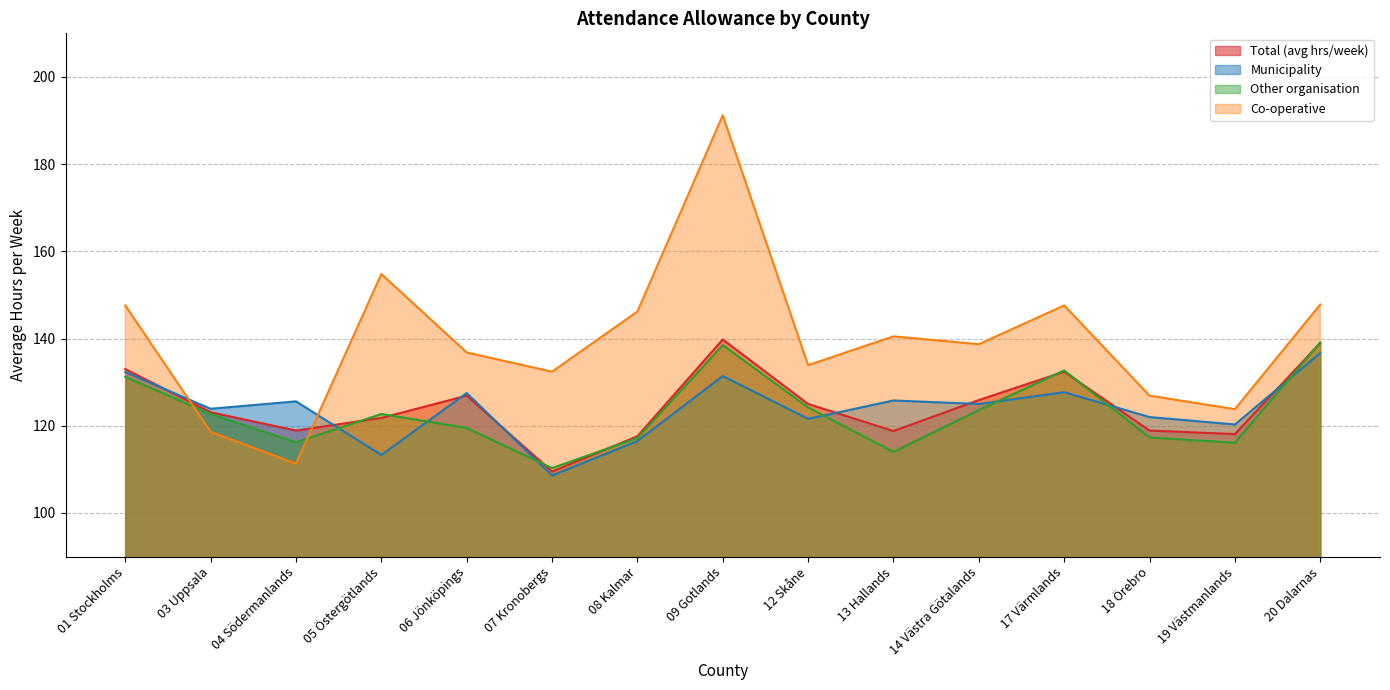

True or false: Co-operative has more than 1 interior local peaks.

True